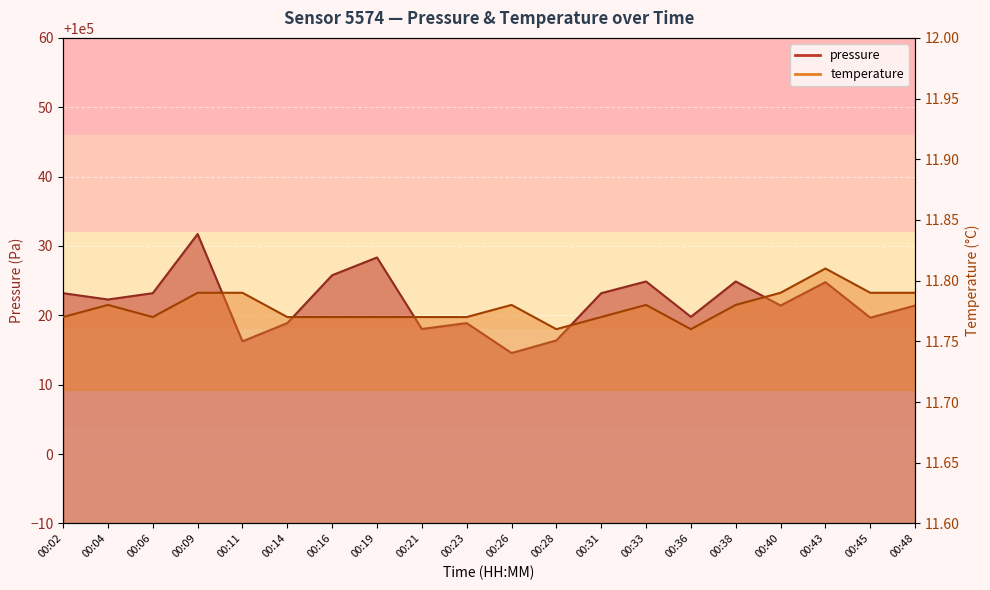

Which label corresponds to the largest value in the chart?

00:09